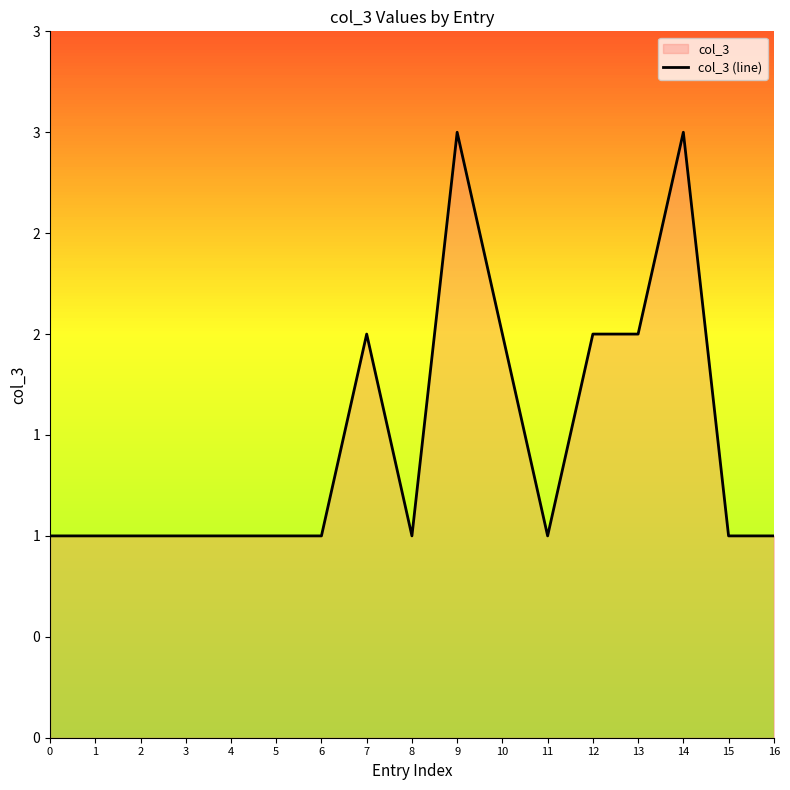

Reading left to right, what are all the values shown in this chart?

1	1	1	1	1	1	1	2	1	3	2	1	2	2	3	1	1